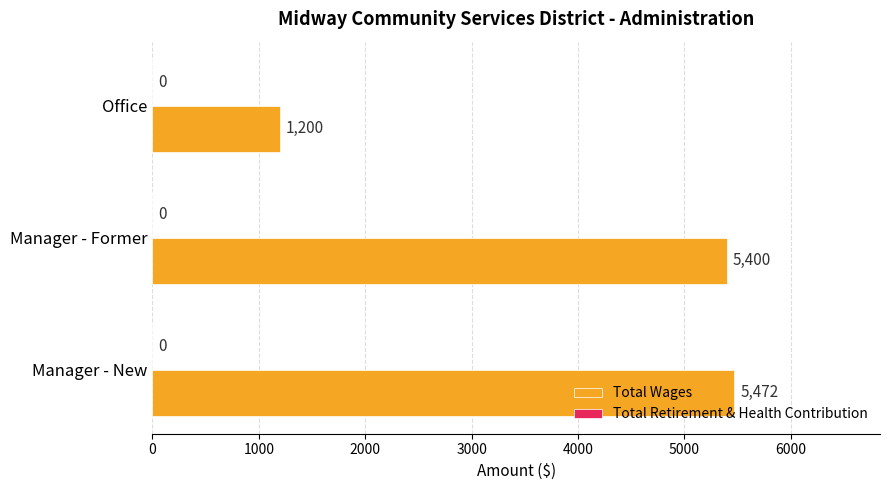

What is the minimum value shown in the chart?

1200